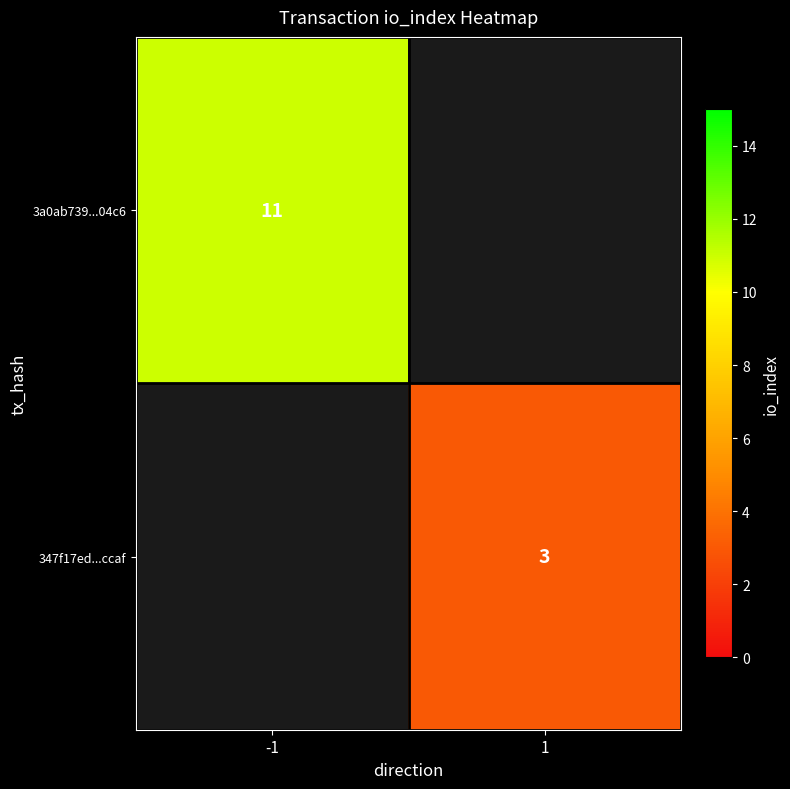

Is the value of 347f17ed...ccaf at 1 greater than the value of 3a0ab739...04c6 at -1?

No